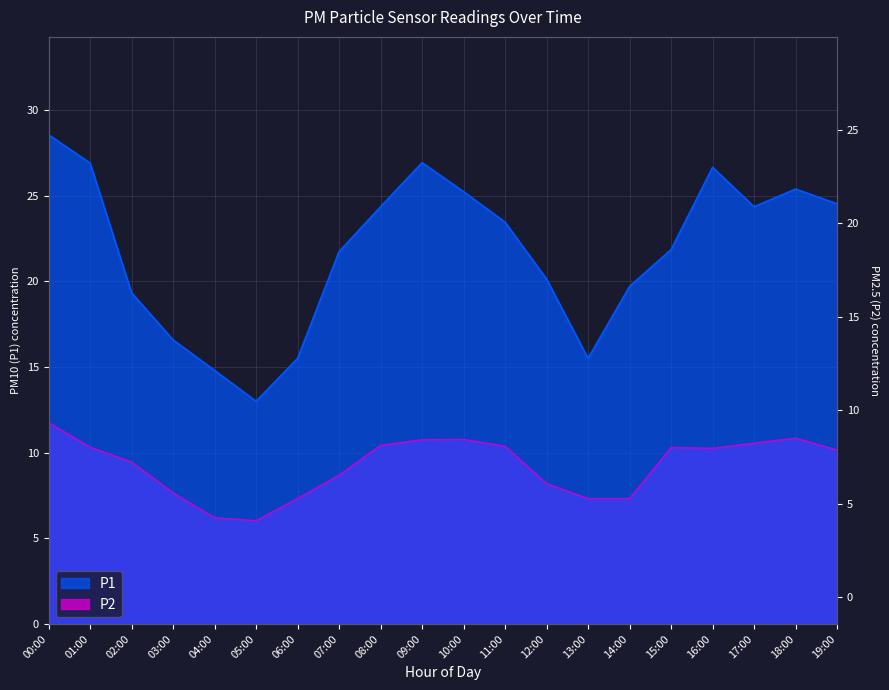

Which category has the lowest value in the P2 series?

05:00